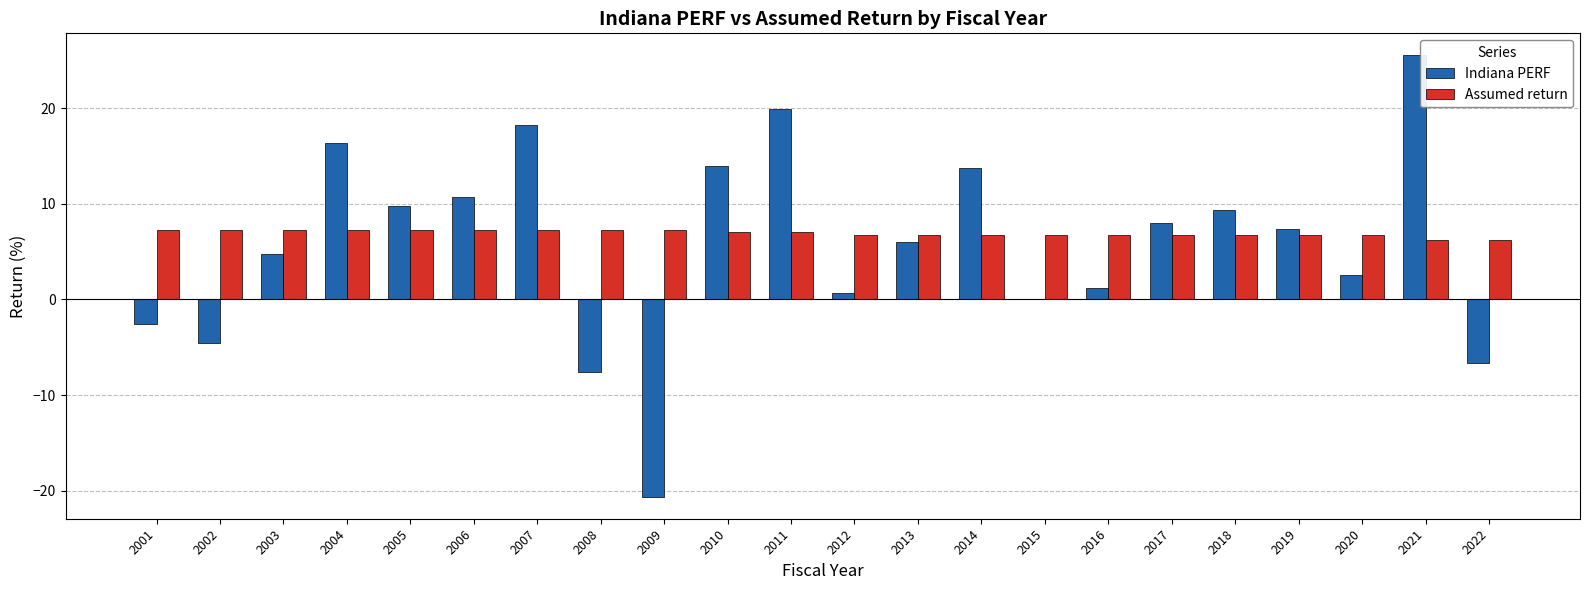

What is the average value of the Assumed return series?

6.9